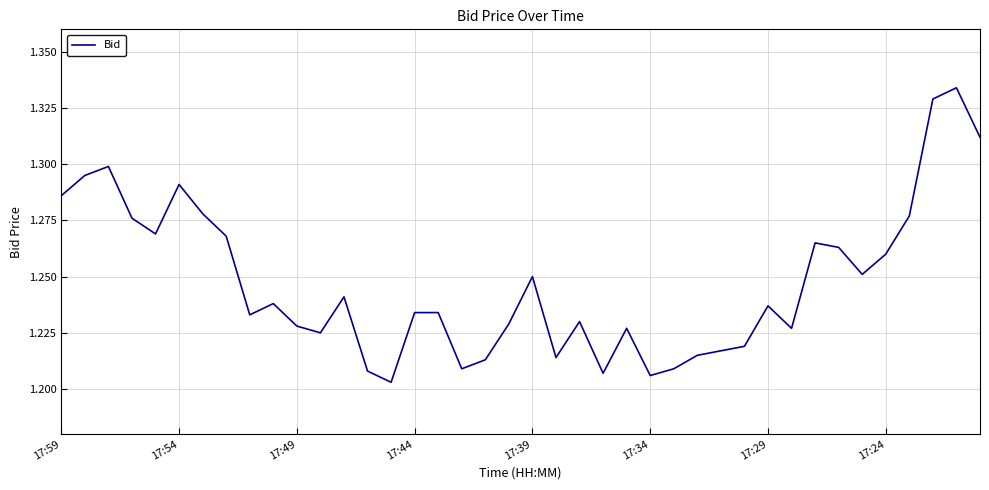

True or false: the data shows 0.5 at 17:59.

False